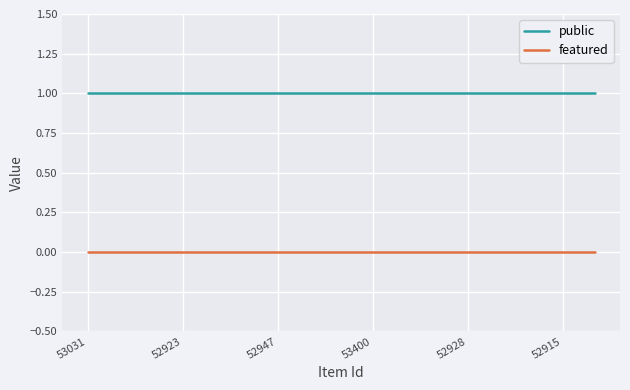

Rank the series by their maximum value, from highest to lowest.

public, featured